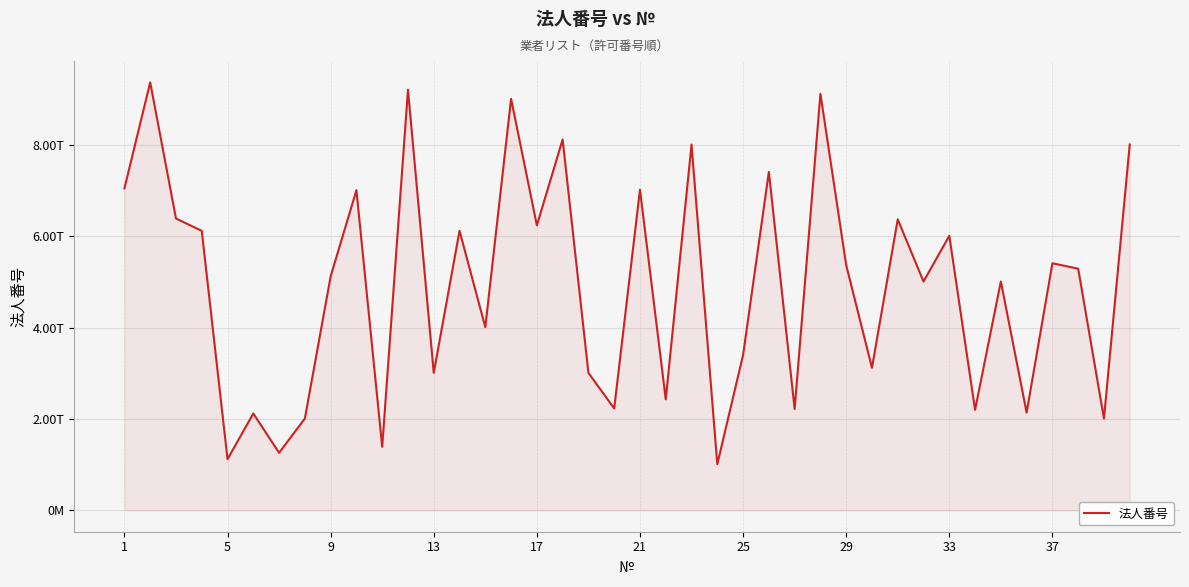

Reading left to right, list all the values displayed in this chart.

7050001004071	9370001004384	6390001001465	6120001069538	1120001063033	2120001028927	1260001020409	2010001131477	5120901005997	7010001053304	1390001006568	9210001010695	3011001031955	6120101003660	4011101011880	9010001075825	6240001016957	8120001038994	3010001027922	2230001001055	7020001010527	2430001029514	8010001032926	1010401016378	3400001001078	7410001002336	2220001004983	9120901011562	5370001004355	3120901006634	6370000109287	5010001057579	6010801000811	2200001002601	5011101011888	2140001012854	5410001006504	5290801010767	2010001004567	8010001029410